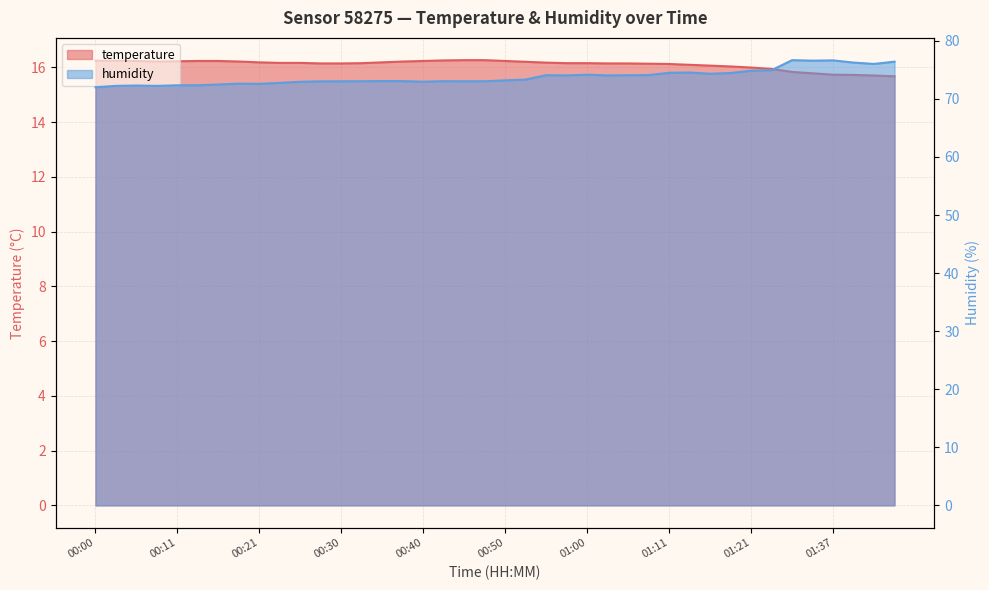

Where is the first local maximum for humidity?

00:06